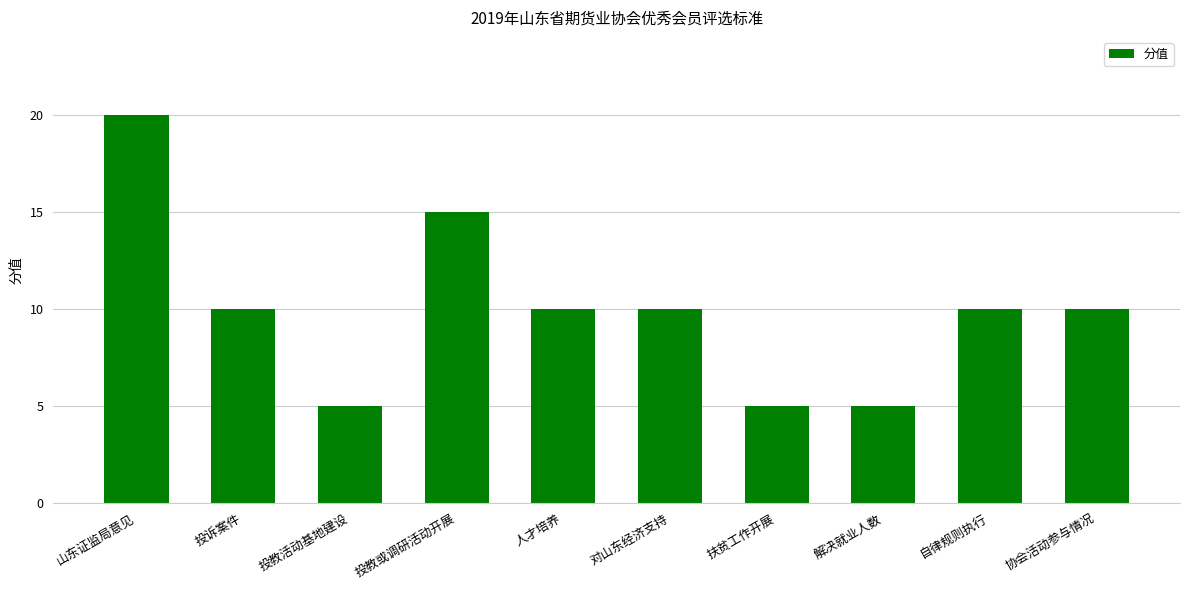

Reading left to right, what are all the values shown in this chart?

山东证监局意见=20	投诉案件=10	投教活动基地建设=5	投教或调研活动开展=15	人才培养=10	对山东经济支持=10	扶贫工作开展=5	解决就业人数=5	自律规则执行=10	协会活动参与情况=10